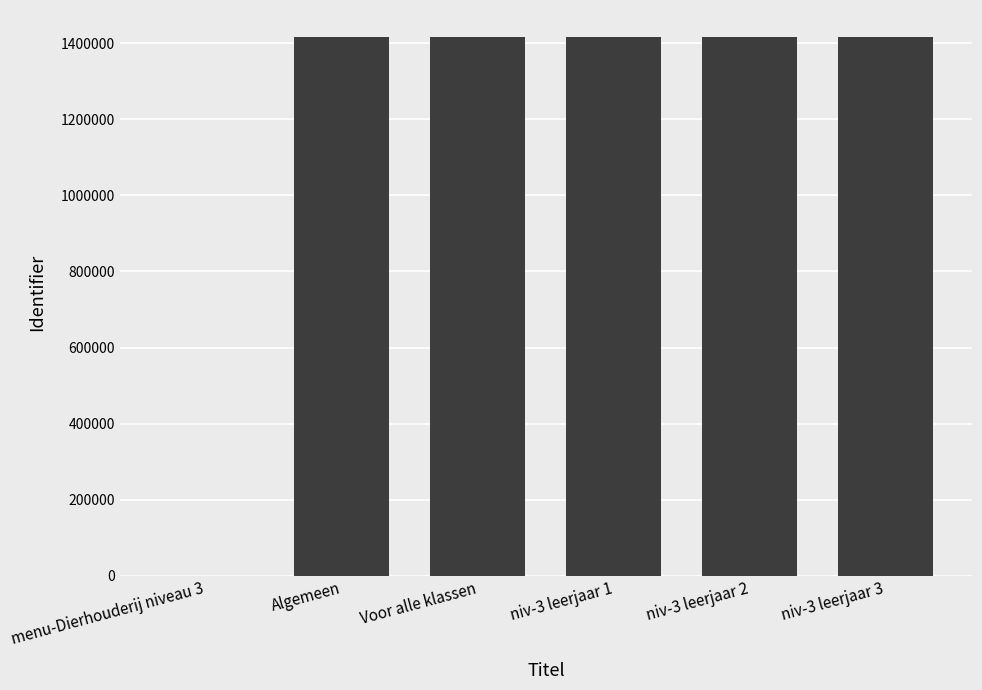

Is it true that the value at Voor alle klassen is 1417234?

True